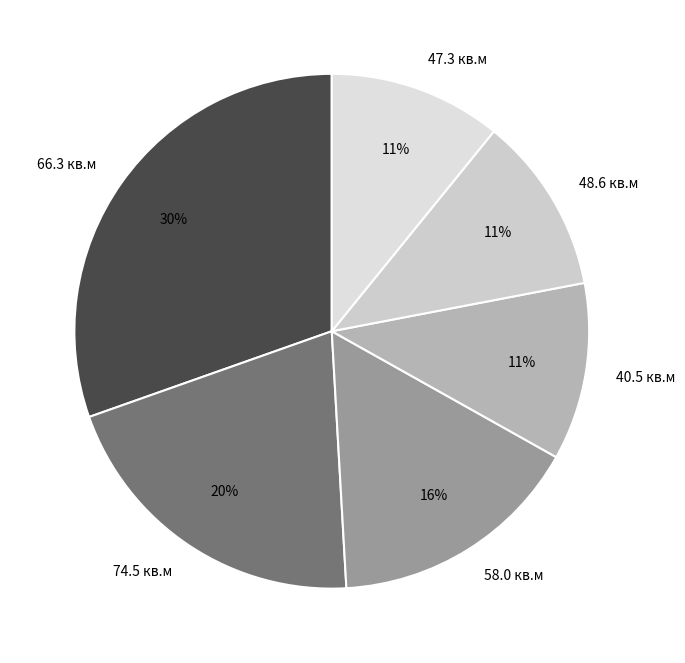

Is it true that 40.5 кв.м is 11% of the pie?

True